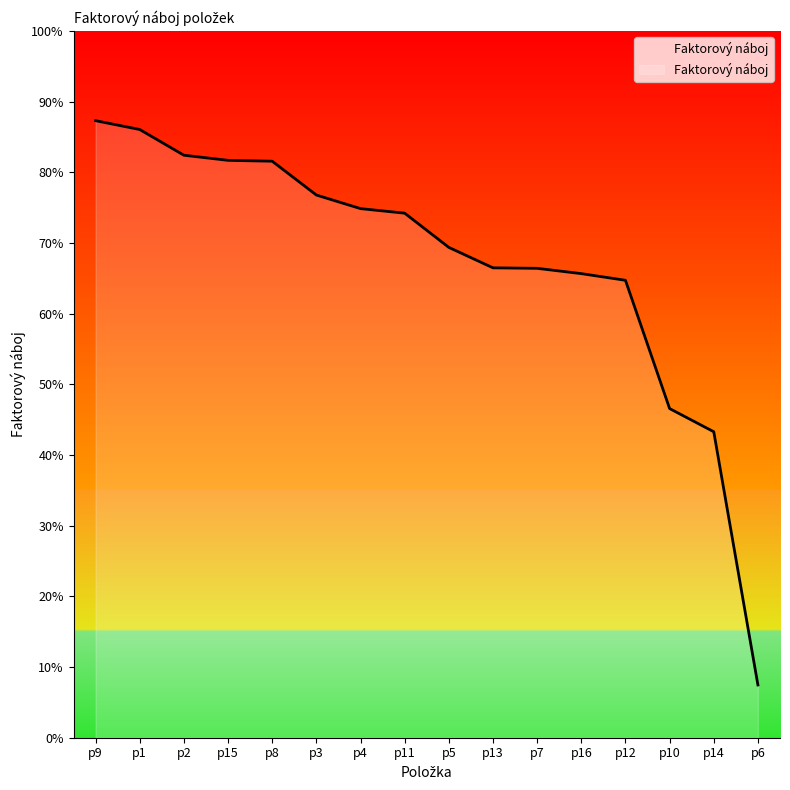

True or false: the data shows 0.7 at p5.

True